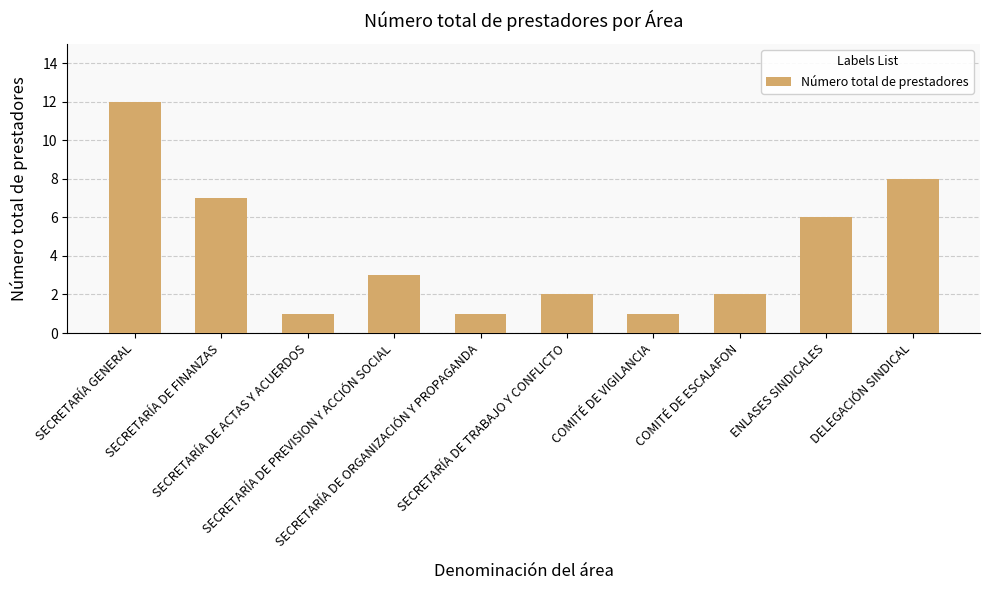

Reading right to left, what are all the values shown in this chart?

8	6	2	1	2	1	3	1	7	12